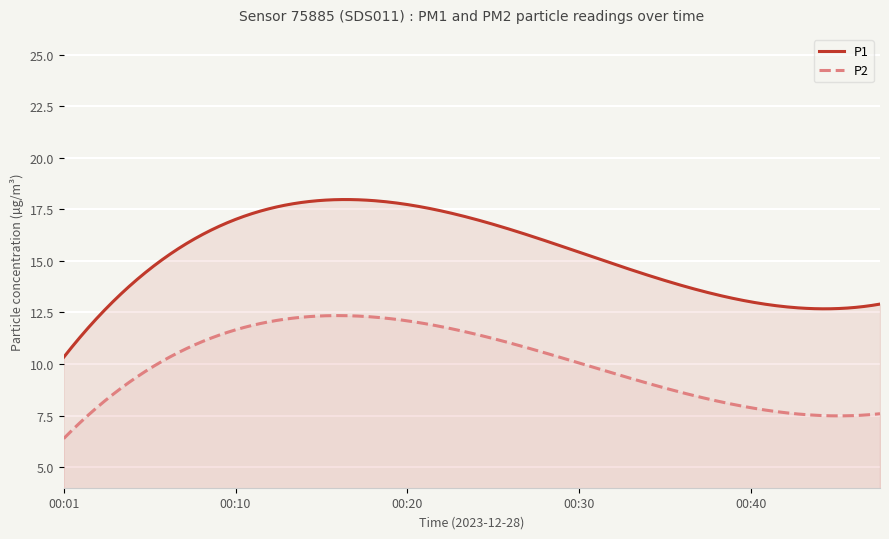

What is the sum of all P2 values?

2992.6